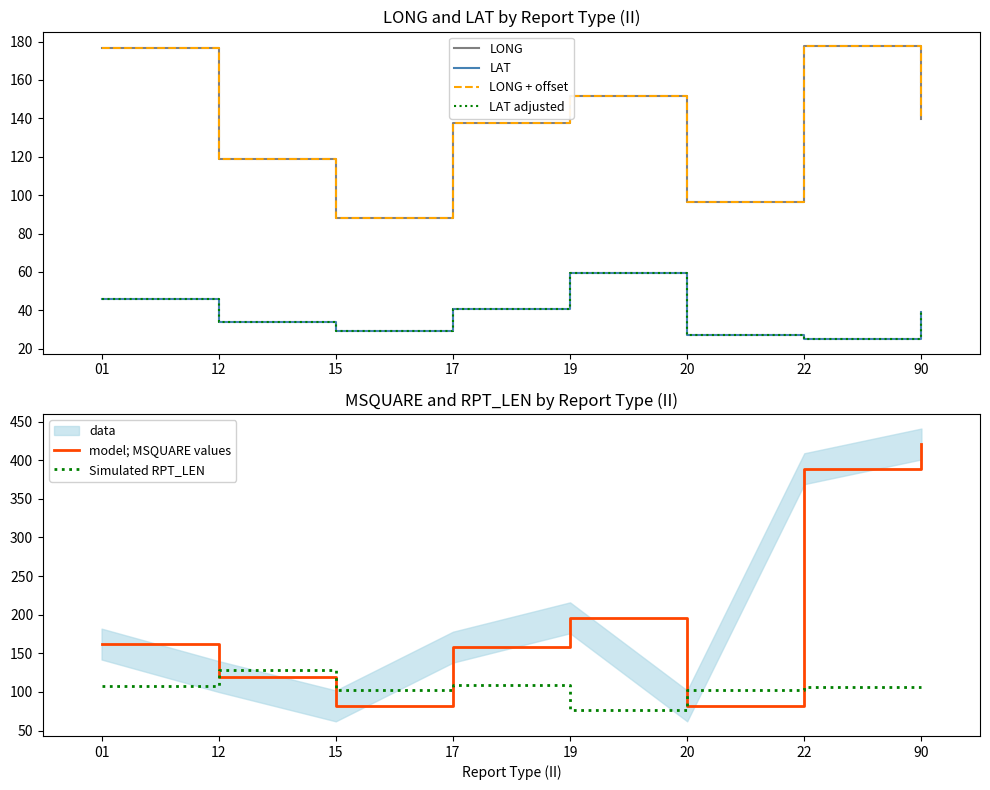

At which label is LONG + offset closest to 132?

17